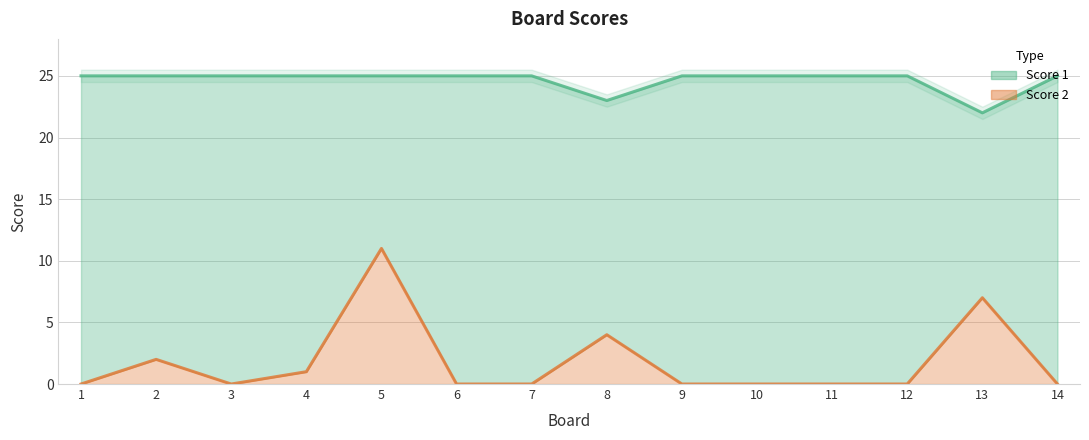

Where is the first local minimum for Score 1?

8